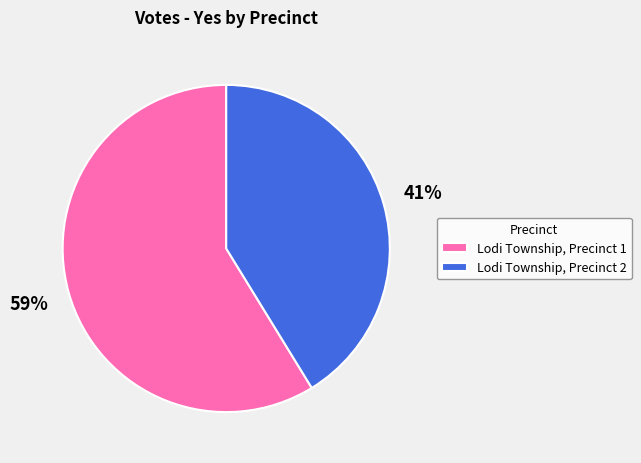

Combined, do Lodi Township, Precinct 1 and Lodi Township, Precinct 2 account for over 50%?

Yes